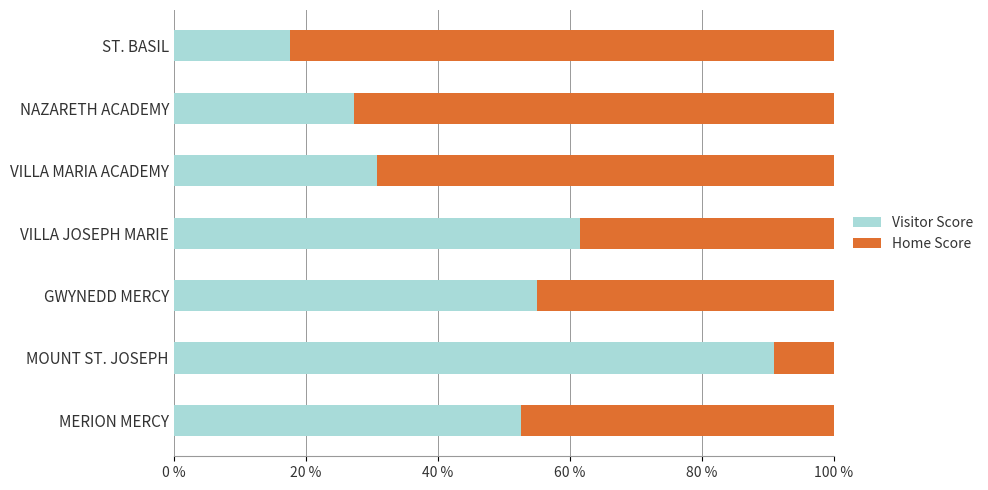

What is the difference between the second highest and minimum values in the Visitor Score series?

43.9